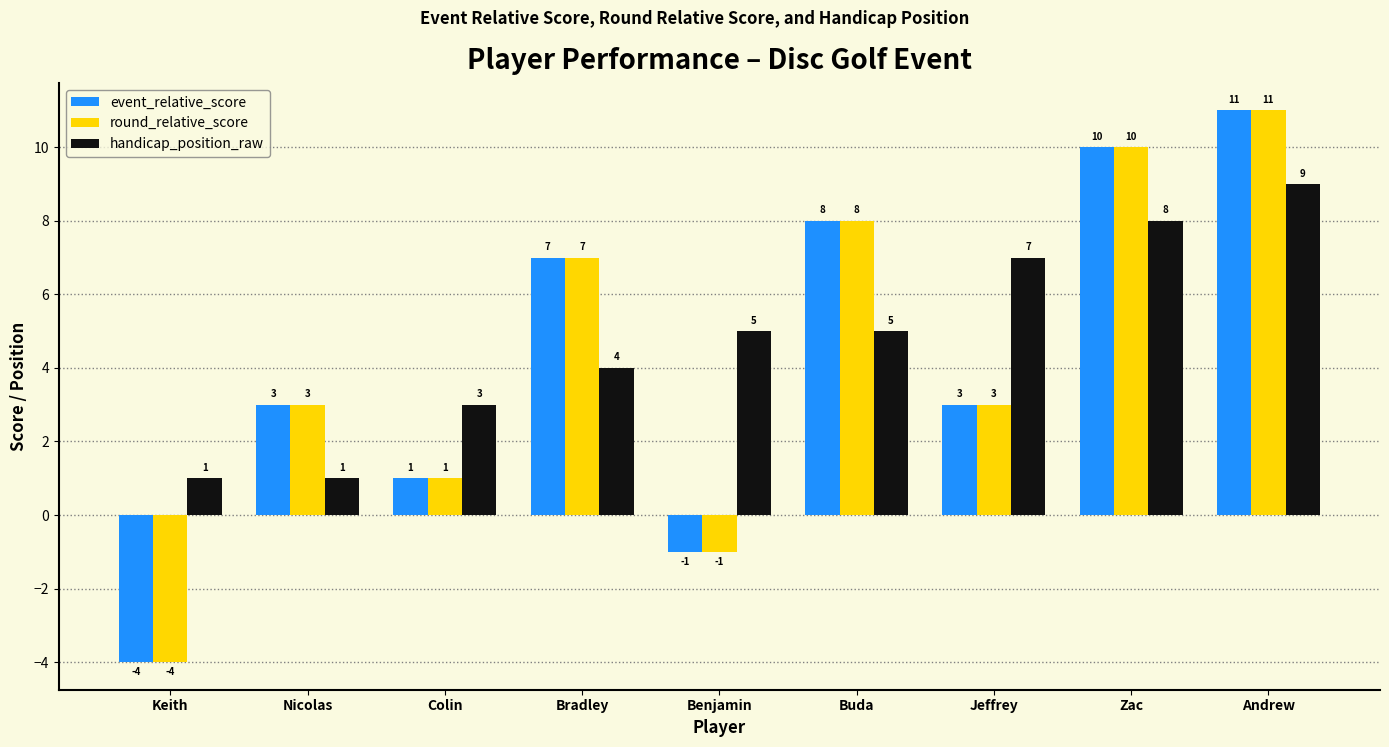

How many data points in handicap_position_raw are less than 5?

4